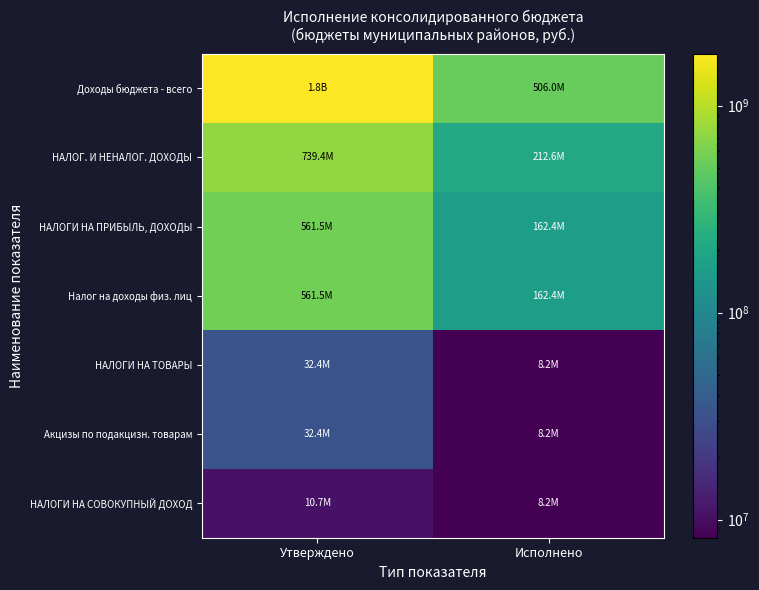

Between Исполнено and Утверждено, which is larger?

Утверждено